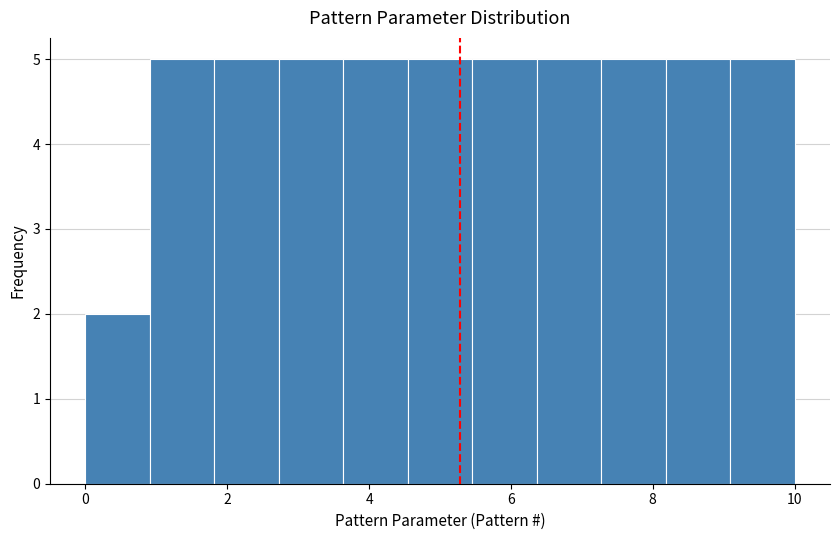

Reading left to right, list every bar in this chart as the range it spans on the x-axis followed by its height. Neither the bar edges nor the heights are printed on the chart, so give them approximately, as read against the axes.

0.0 to 1.0: 2
1.0 to 1.8: 5
1.8 to 2.8: 5
2.8 to 3.6: 5
3.6 to 4.6: 5
4.6 to 5.4: 5
5.4 to 6.4: 5
6.4 to 7.2: 5
7.2 to 8.2: 5
8.2 to 9.0: 5
9.0 to 10.0: 5